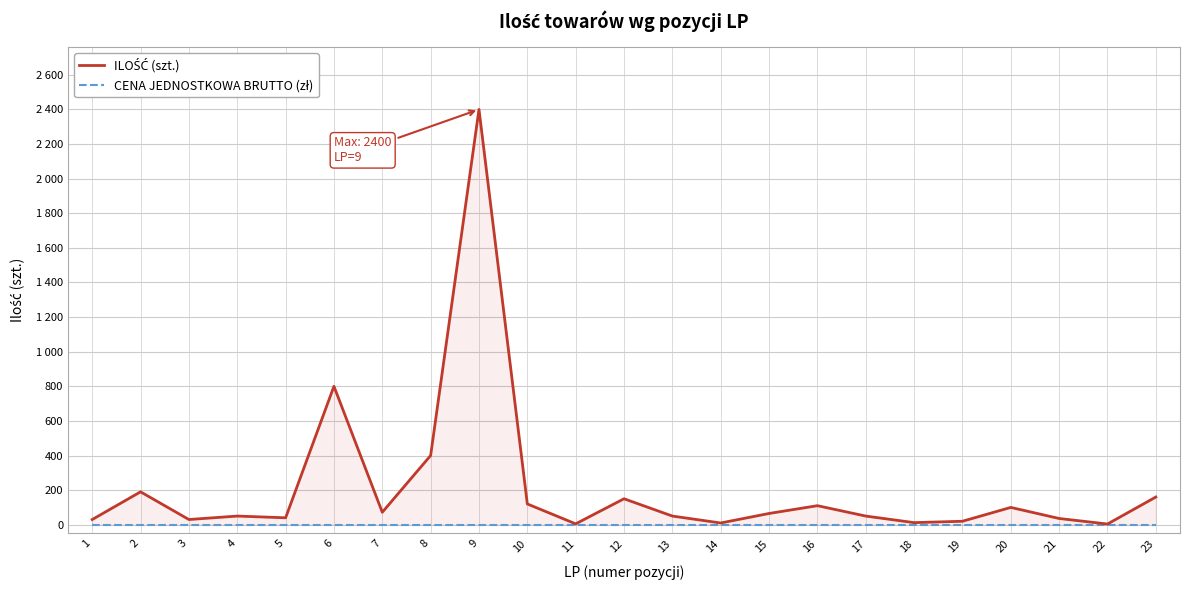

What is the difference between the maximum and minimum values in the ILOŚĆ (szt.) series?

2396